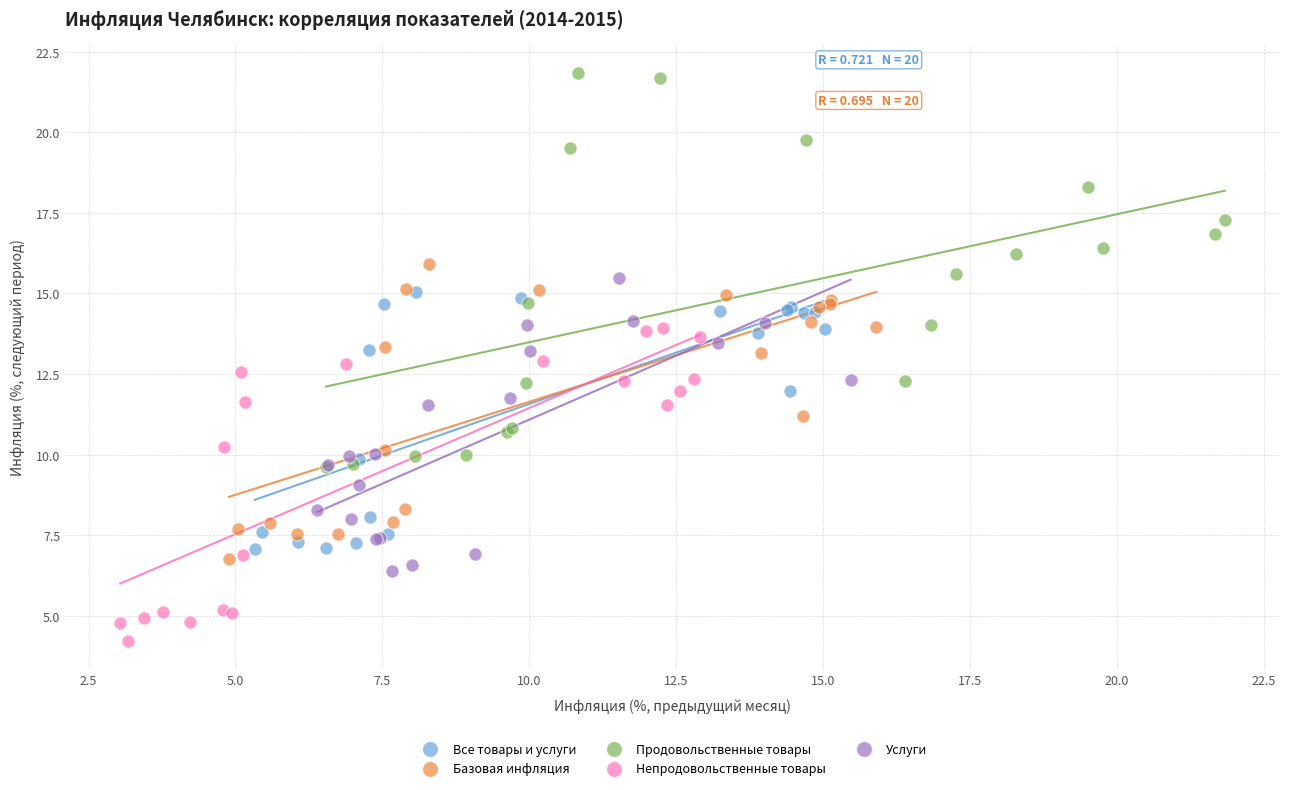

Which series has the widest spread of Y values?

Продовольственные товары